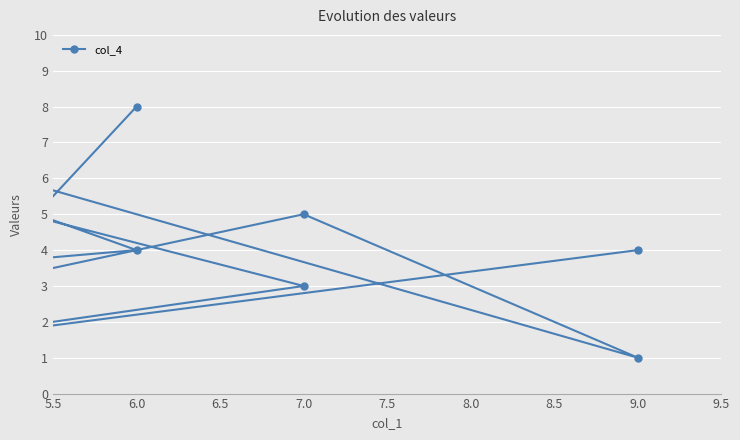

What is the value of the 10th point from the left?

3